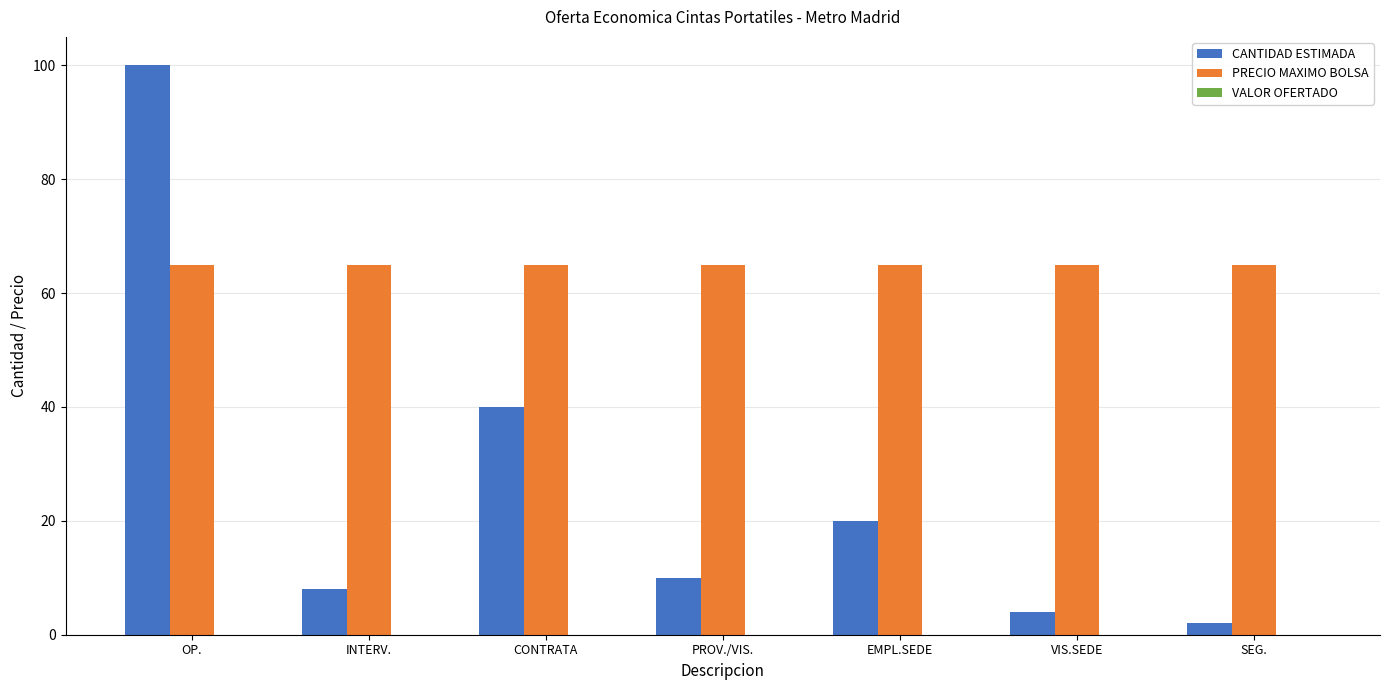

What is the difference between the highest and lowest values at OP.?

35